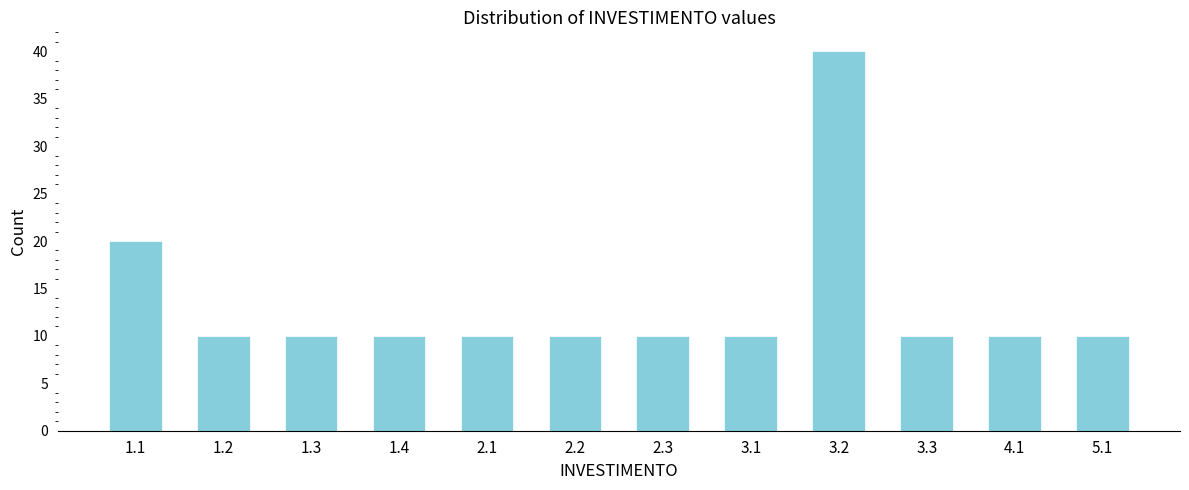

Reading left to right, extract all data points from this chart.

20	10	10	10	10	10	10	10	40	10	10	10